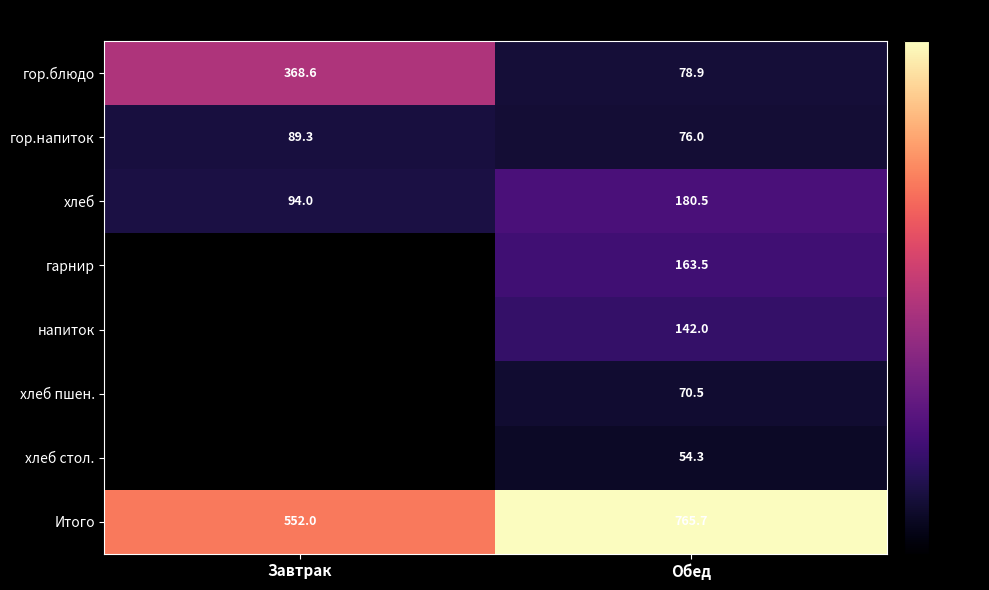

Rank the series at Обед from lowest to highest value.

хлеб стол., хлеб пшен., гор.напиток, гор.блюдо, напиток, гарнир, хлеб, Итого